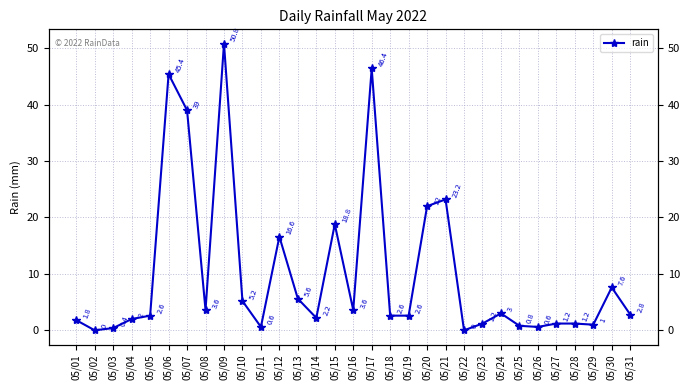

What is the difference between the second highest and minimum values?

46.4